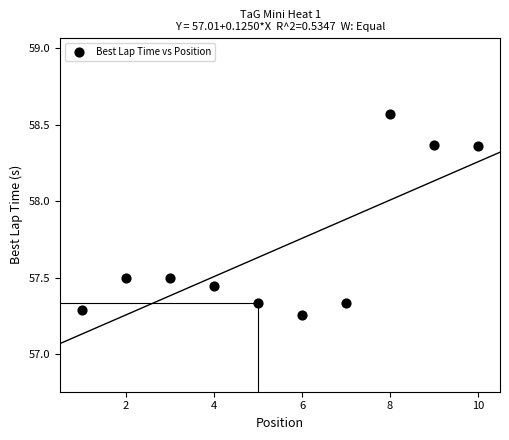

What is the range of X values (max minus min)?

9.0